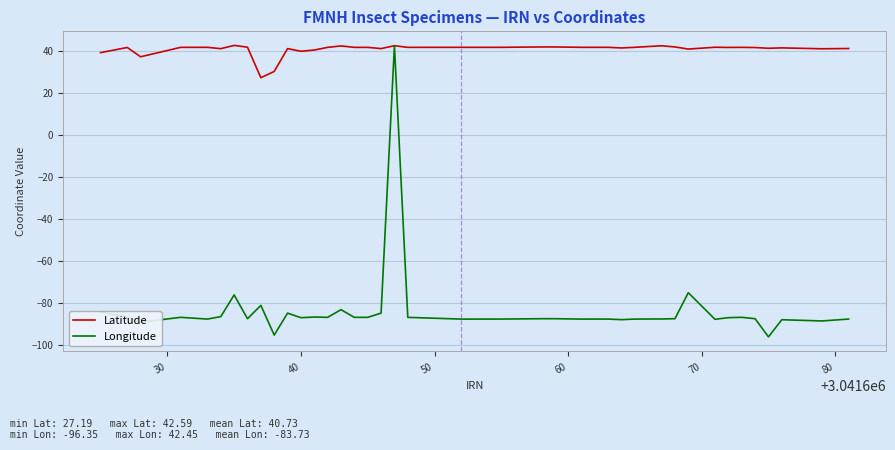

Which series has the largest range (max minus min)?

Longitude